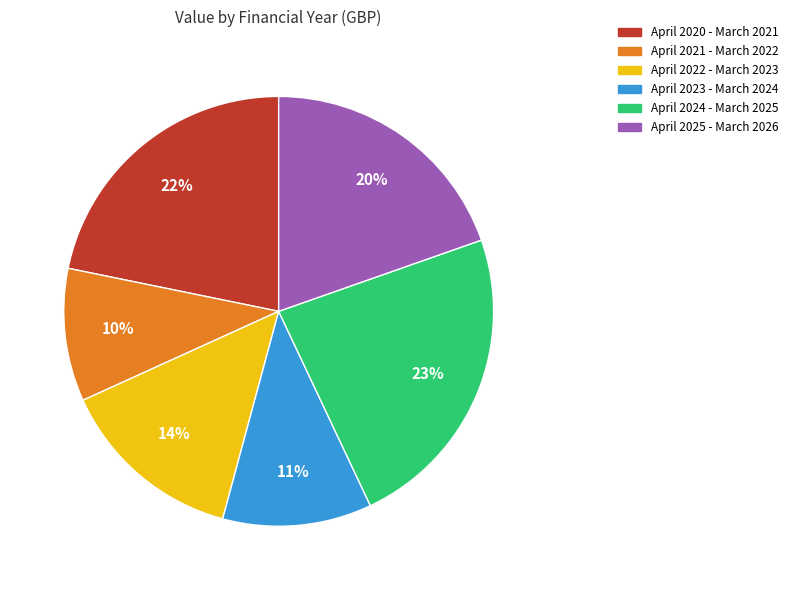

True or false: April 2020 - March 2021 accounts for 22% of the total.

True